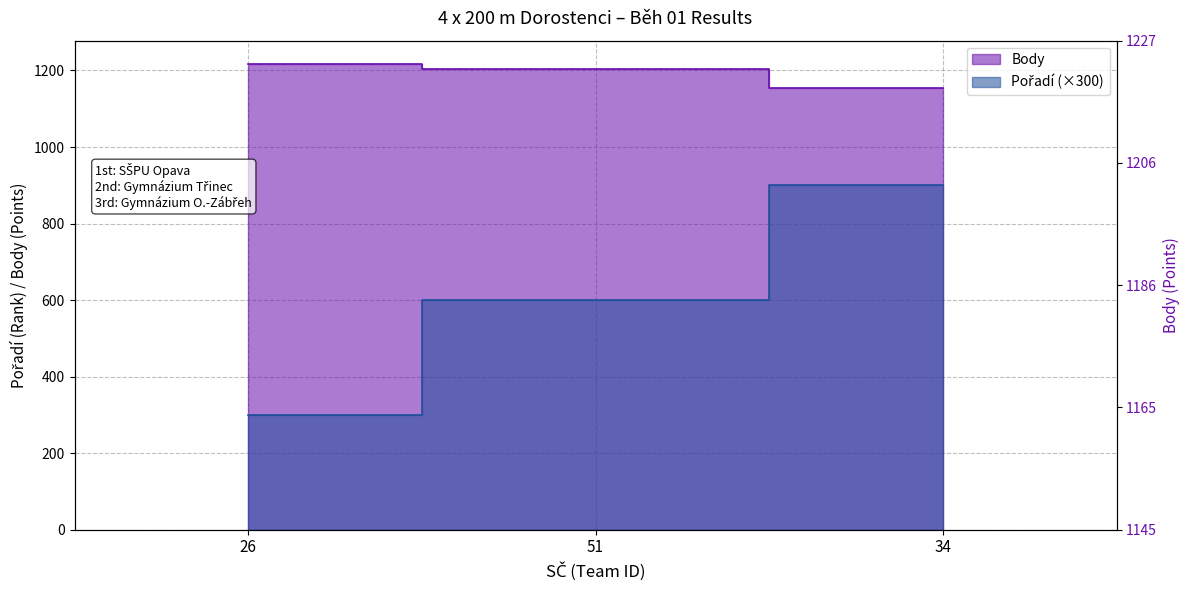

Reading left to right, extract all data points from this chart.

Pořadí: 26=300	51=600	34=900
Body: 26=1217	51=1203	34=1155